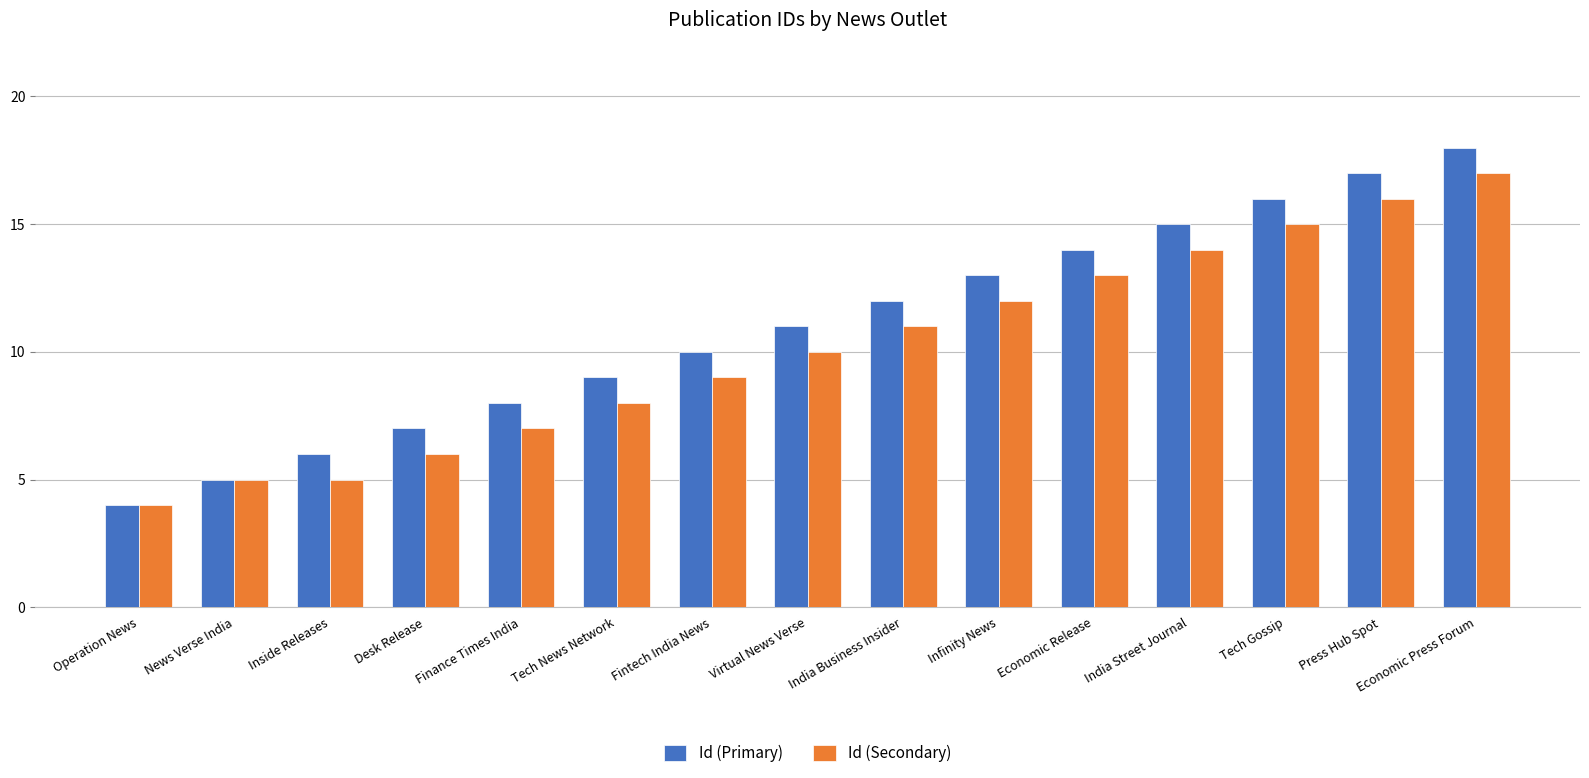

Reading left to right, what are all the values shown in this chart?

Id (Primary): 4	5	6	7	8	9	10	11	12	13	14	15	16	17	18
Id (Secondary): 4	5	5	6	7	8	9	10	11	12	13	14	15	16	17